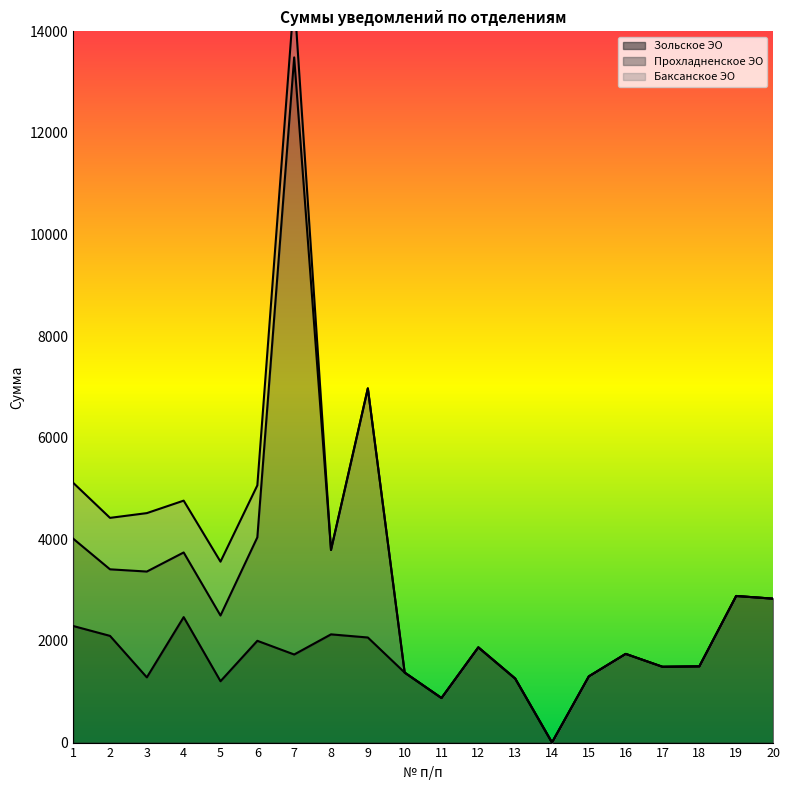

Does the chart display data point markers on the line(s)?

No